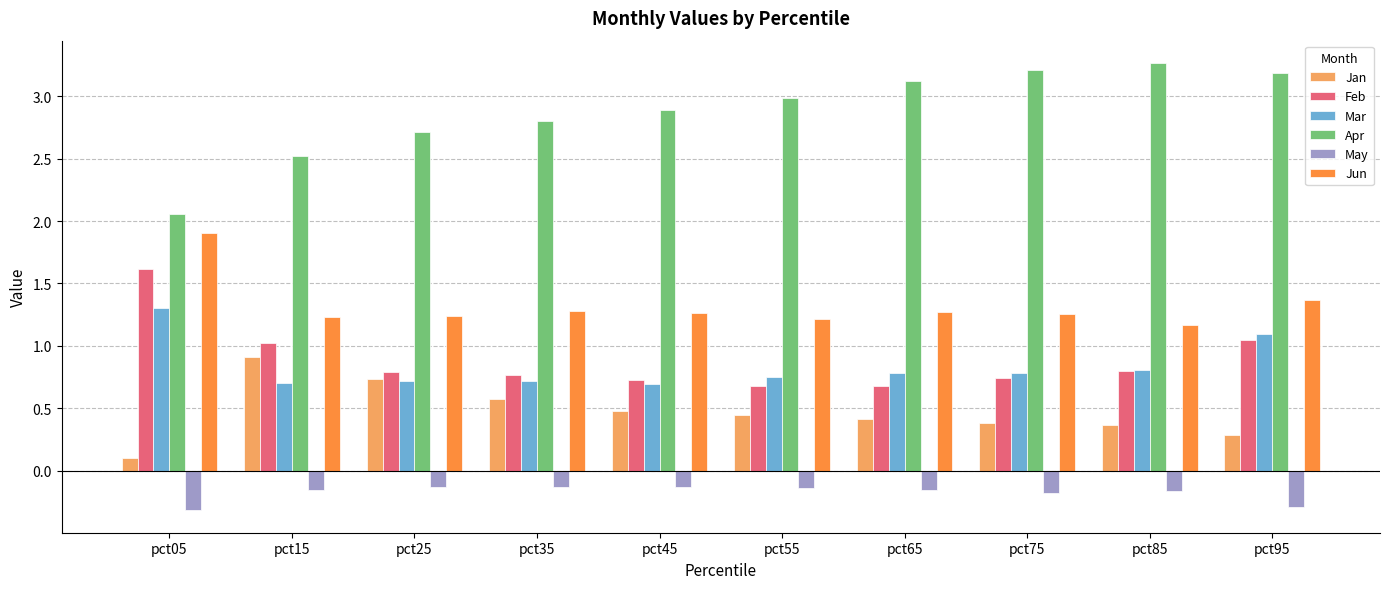

What is the spread (max minus min) of values at pct05?

2.4